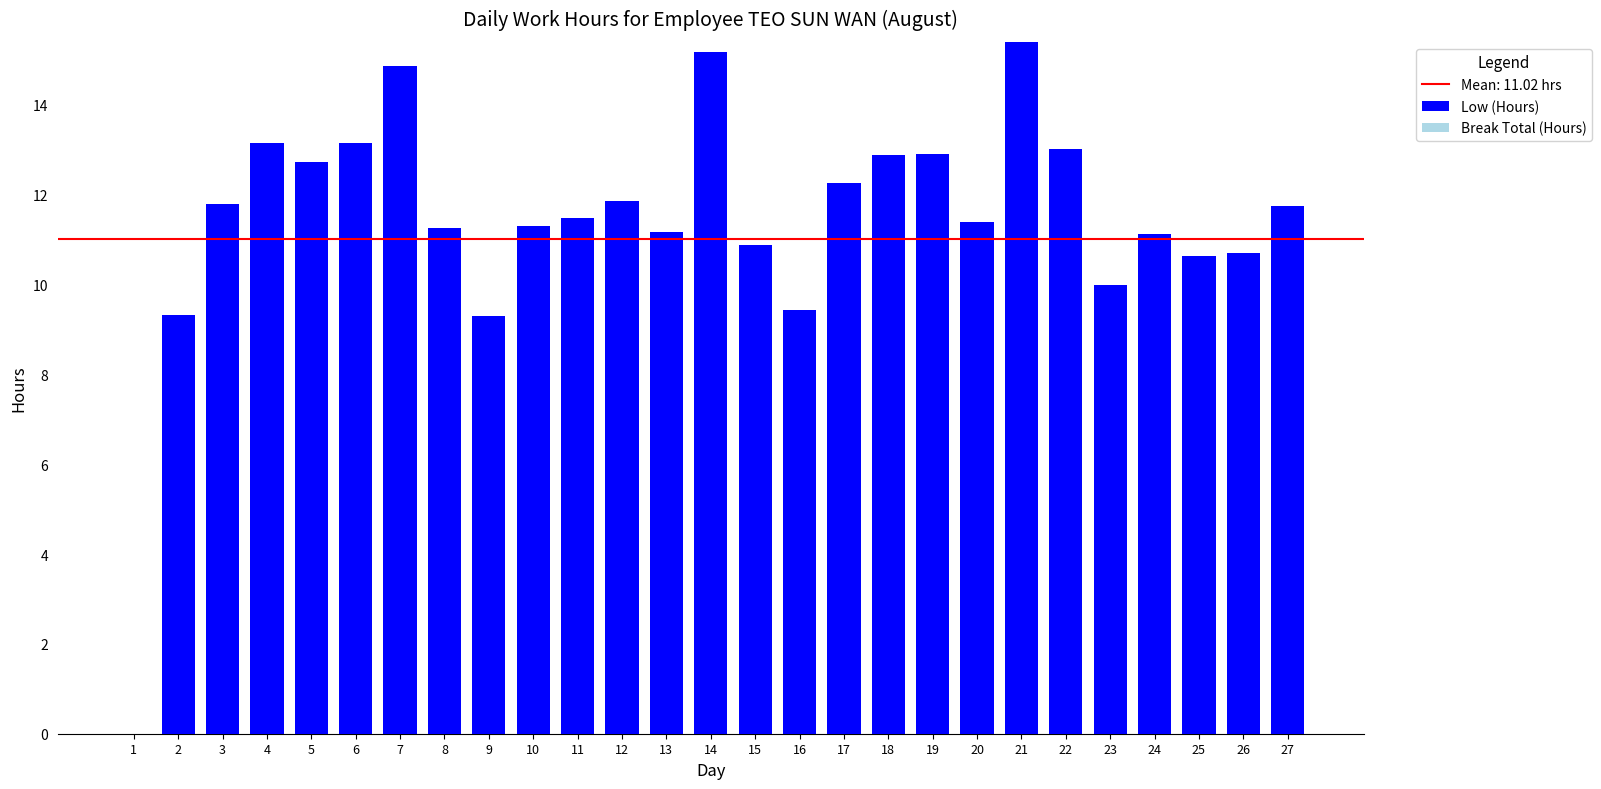

Read the value at 18.

12.9